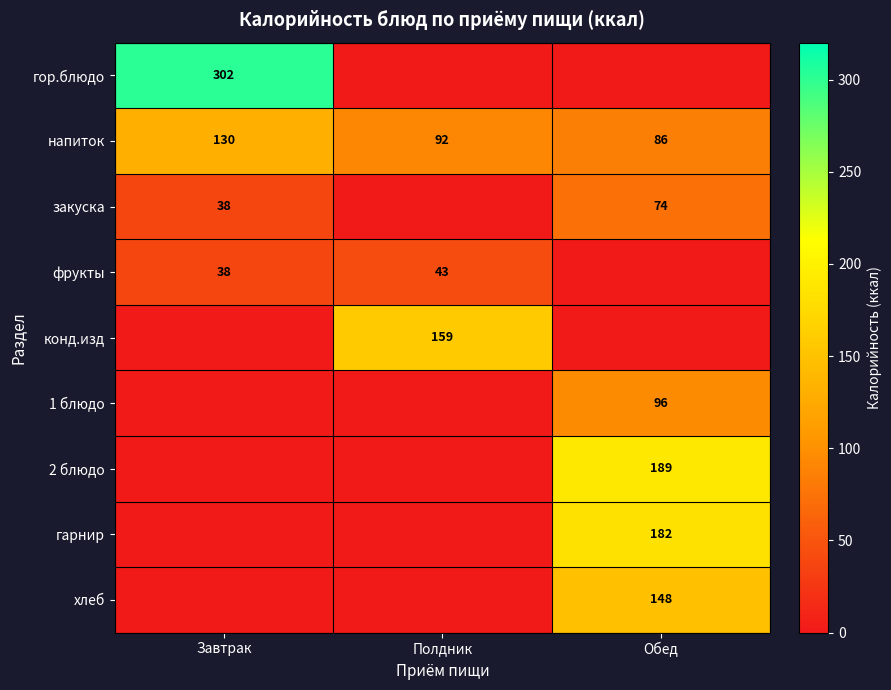

What is the difference between the second highest and minimum values in the напиток series?

6